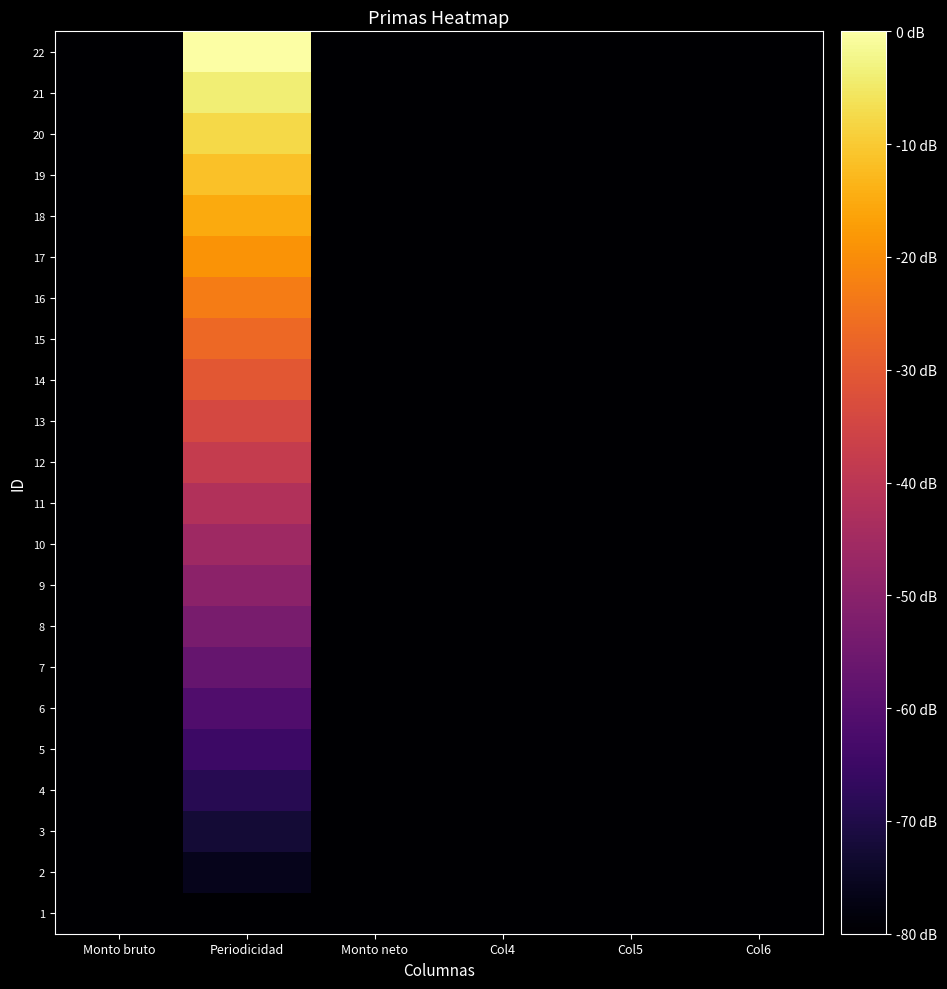

How many data points does each series have?

6